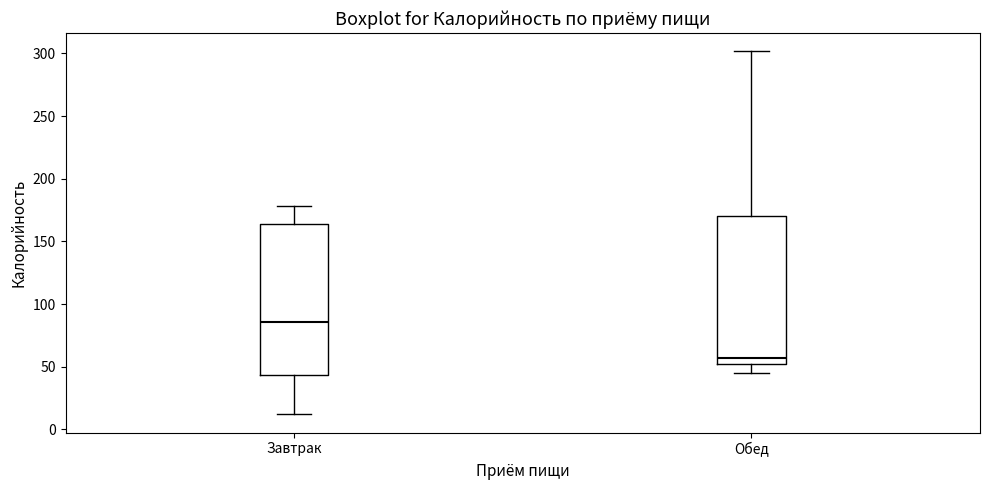

Reading left to right, read every box against the y-axis: the position of its median line, the range the box covers, and the ends of its whiskers. The values are not printed on the chart, so give them approximately, as read against the axis.

Завтрак: median 85, box 45 to 165, whiskers 10 to 180
Обед: median 55, box 50 to 170, whiskers 45 to 300